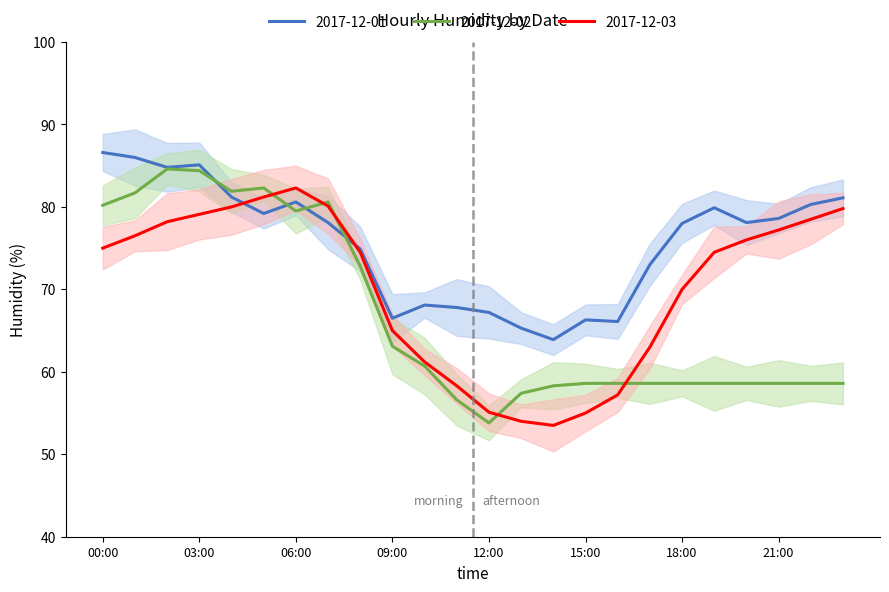

What is the difference between the maximum and minimum values in the 2017-12-01 series?

22.7